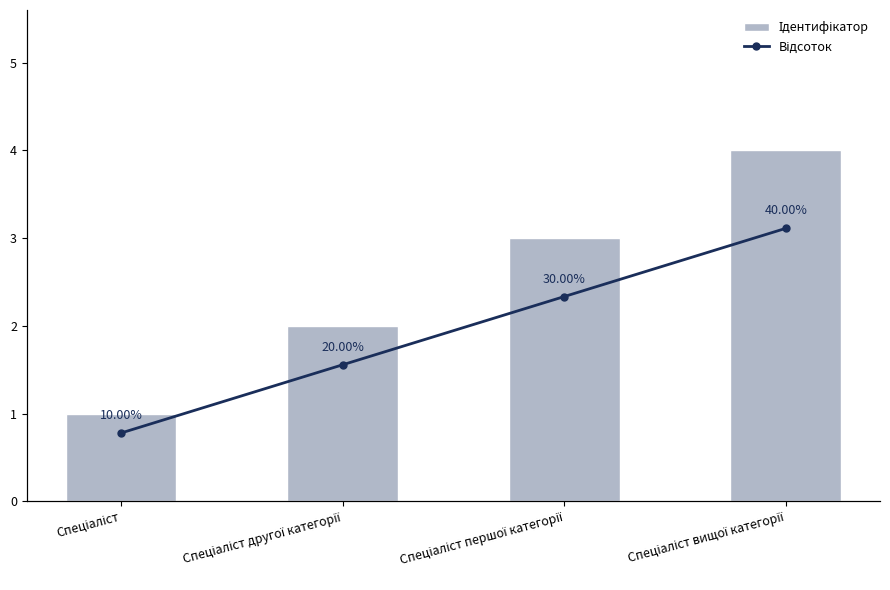

What position from the right is Спеціаліст вищої категорії?

1